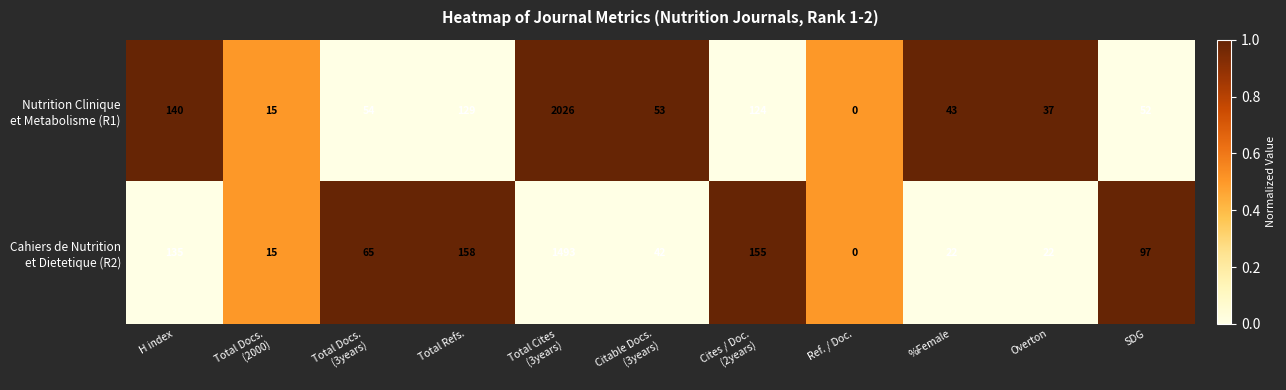

What is the greatest value displayed?

2026